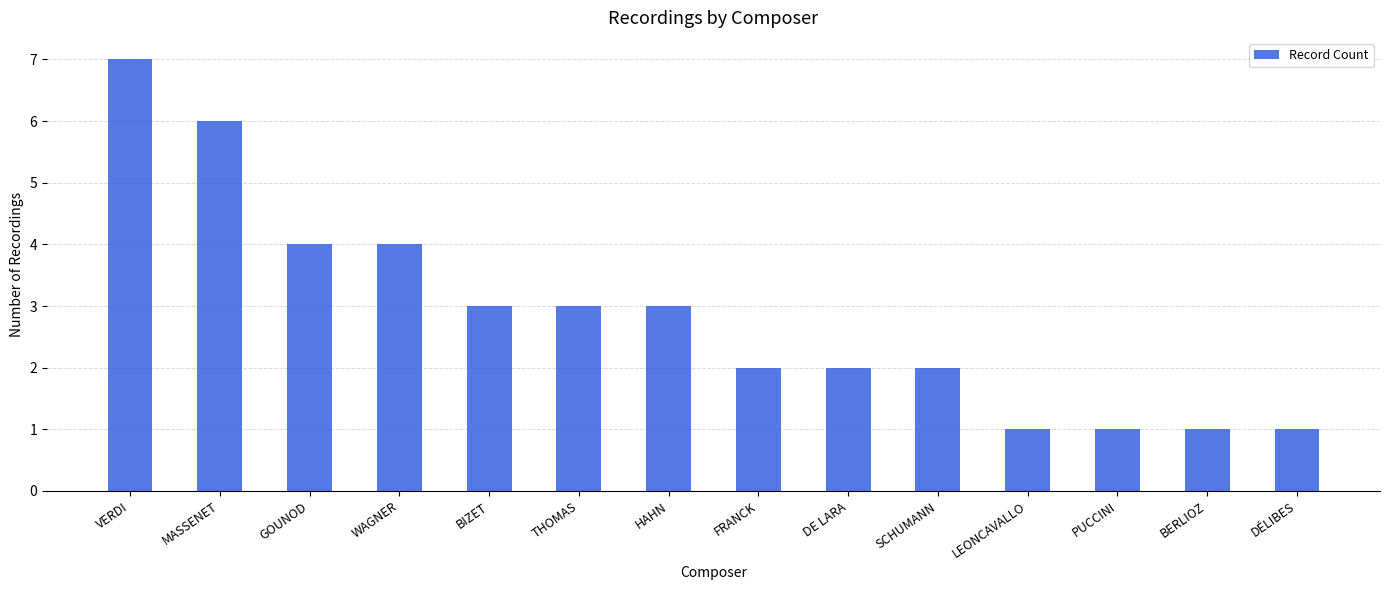

At which label does the data first exceed 3?

VERDI